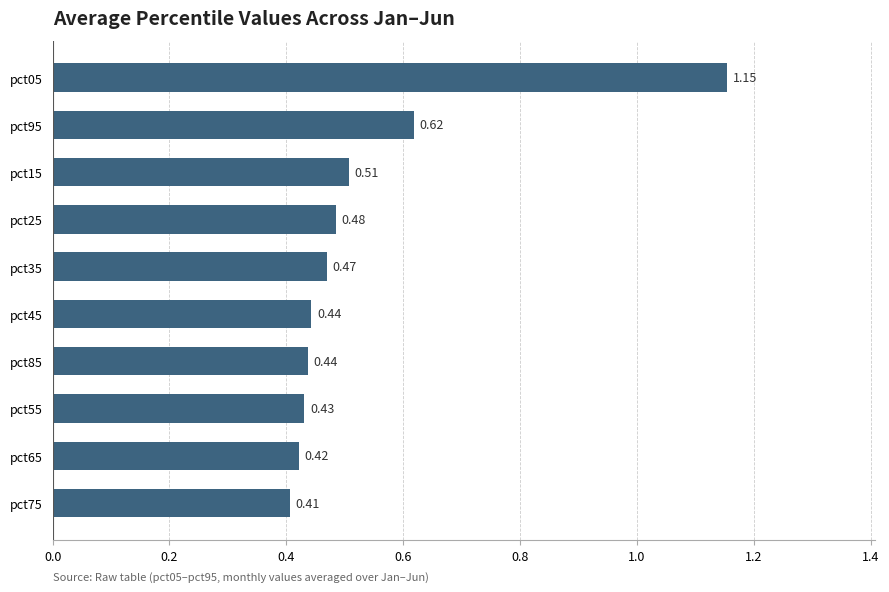

What is the sum of all values?

5.4